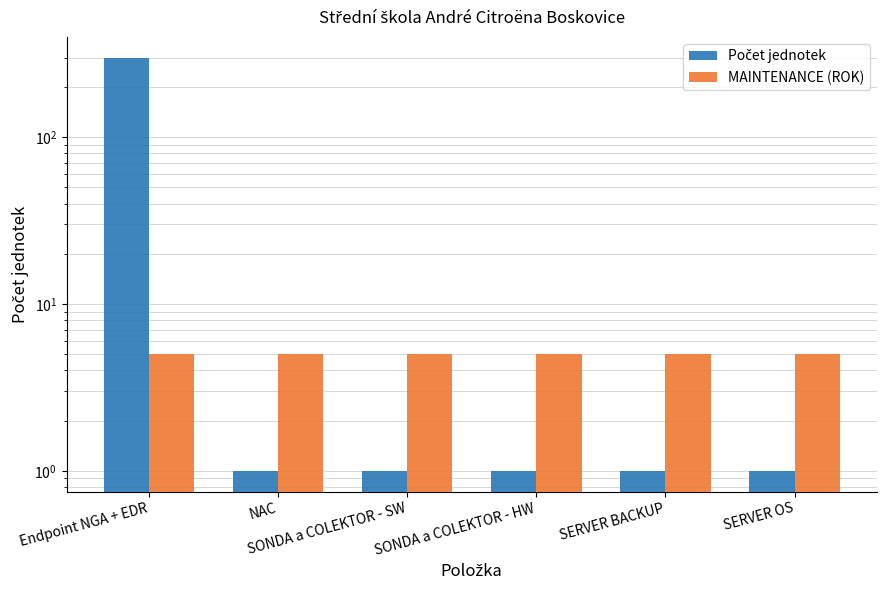

Which label corresponds to the largest value in the chart?

Endpoint NGA + EDR